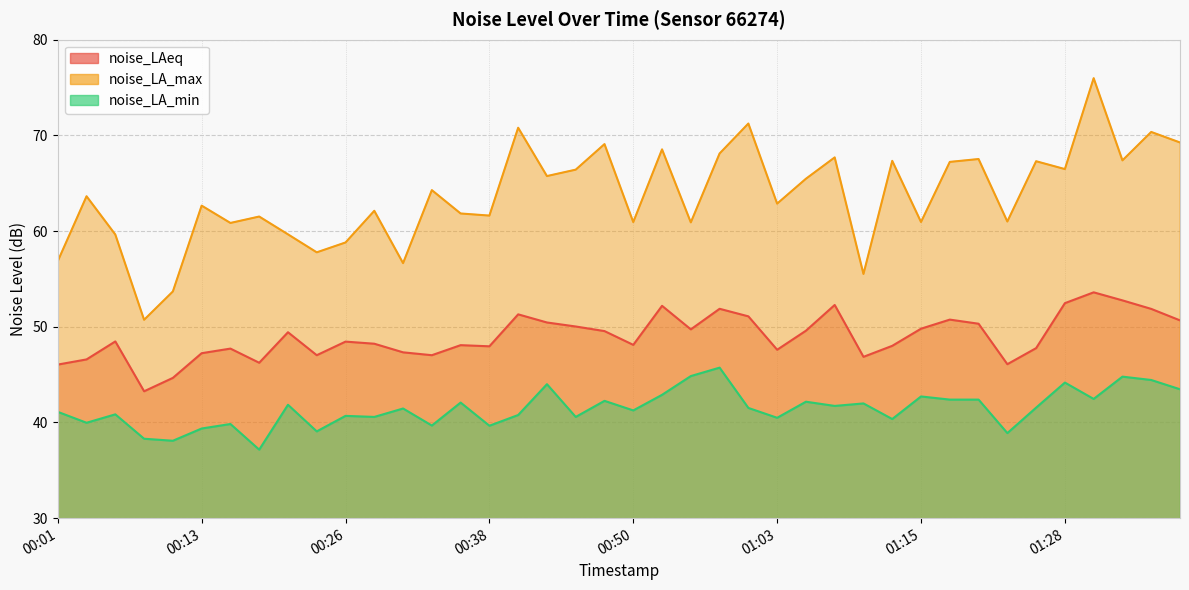

Is the value of noise_LA_min at 00:06 greater than the value of noise_LA_max at 00:16?

No